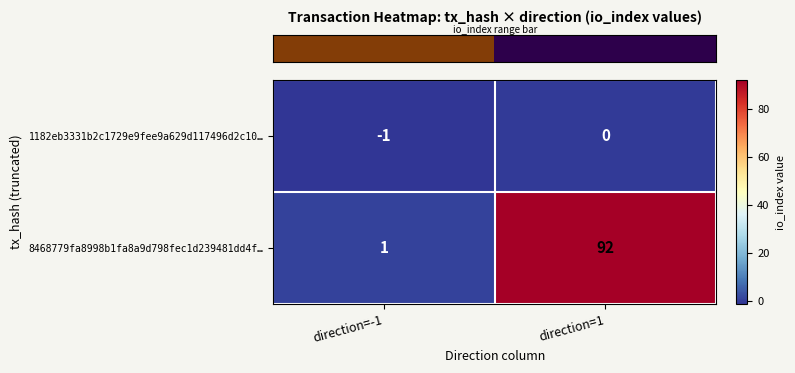

What is the sum of all 8468779fa8998b1fa8a9d798fec1d239481dd4f… values?

93